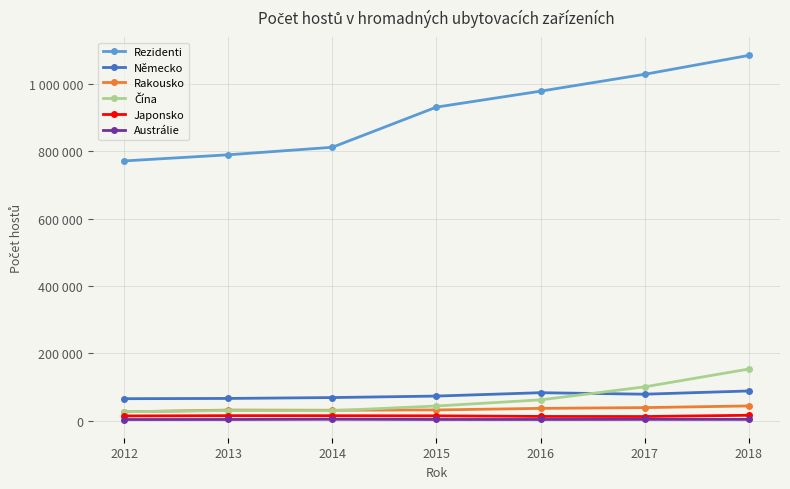

Is this an area chart (filled region under the line)?

No